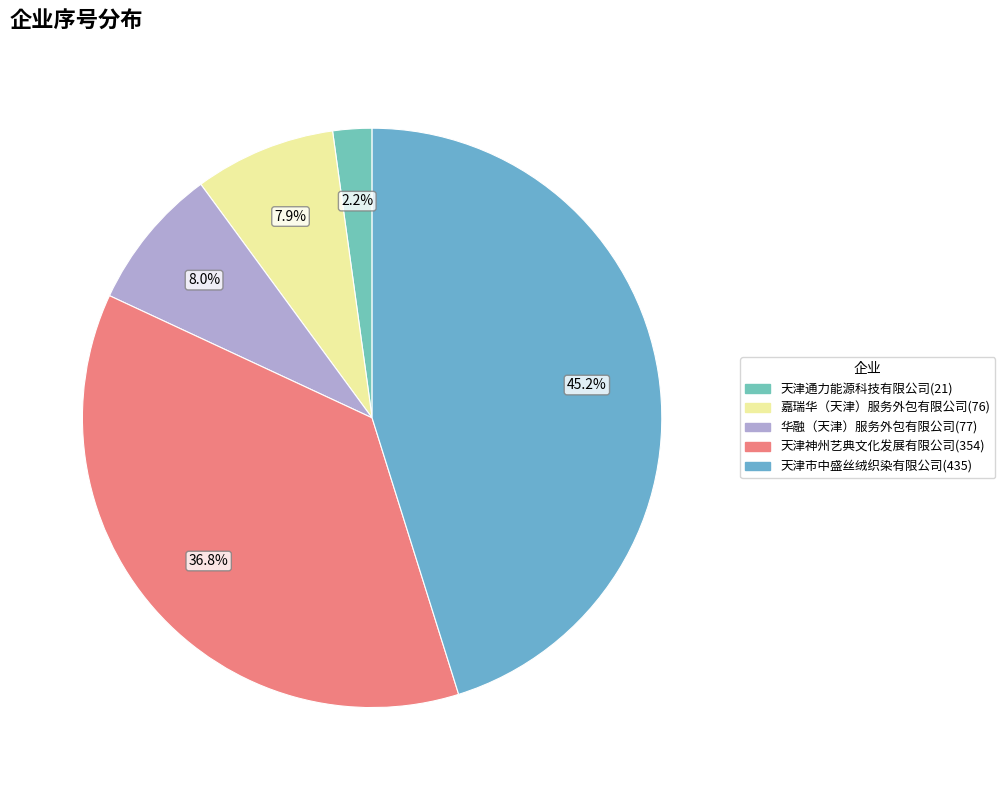

Approximately how many times larger is the value at 华融（天津）服务外包有限公司(77) compared to 嘉瑞华（天津）服务外包有限公司(76)?

1.0